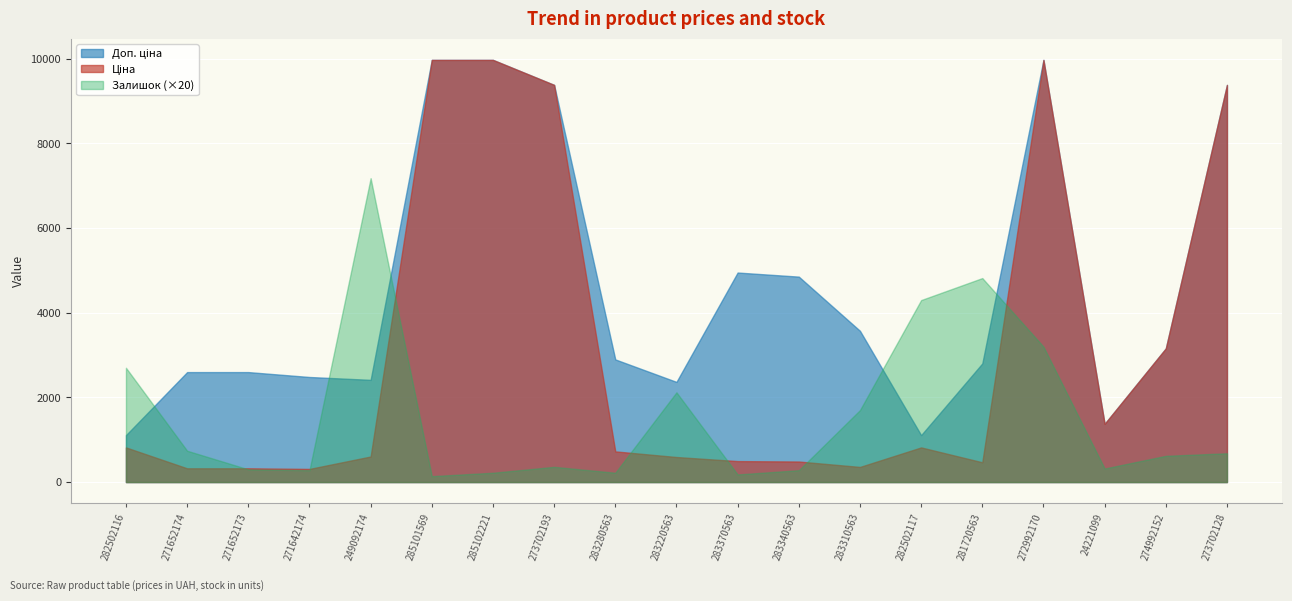

Reading left to right, list all the values displayed in this chart.

Ціна: 818.5	324.8	324.8	310.3	603.7	9975.0	9975.0	9384.0	724.5	591.6	495.0	485.4	357.4	818.5	467.3	9975.0	1375.4	3157.9	9384.0
Доп. ціна: 1109.2	2598.3	2598.3	2482.4	2414.8	9975.0	9975.0	9384.0	2897.8	2366.5	4950.4	4853.8	3573.9	1109.2	2803.6	9975.0	1375.0	3158.0	9384.0
Залишок: 135.0	37.0	15.0	14.0	359.0	7.0	11.0	18.0	11.0	106.0	9.0	14.0	85.0	215.0	241.0	160.0	16.0	31.0	34.0